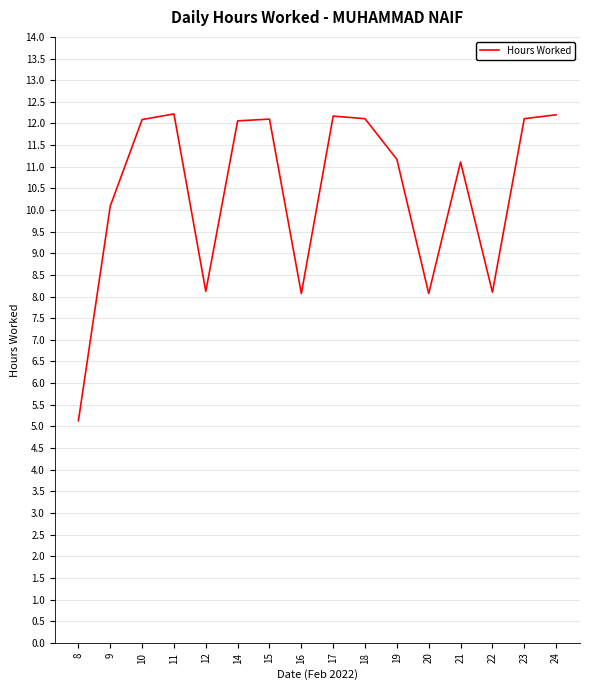

What is the maximum value shown in the chart?

12.2